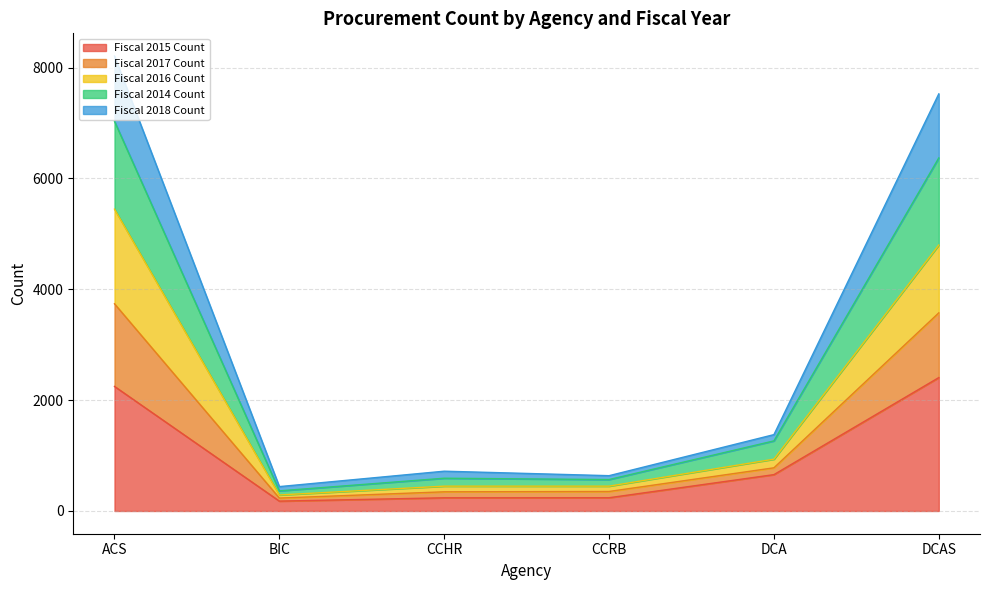

What is the total value across all series at ACS?

8209